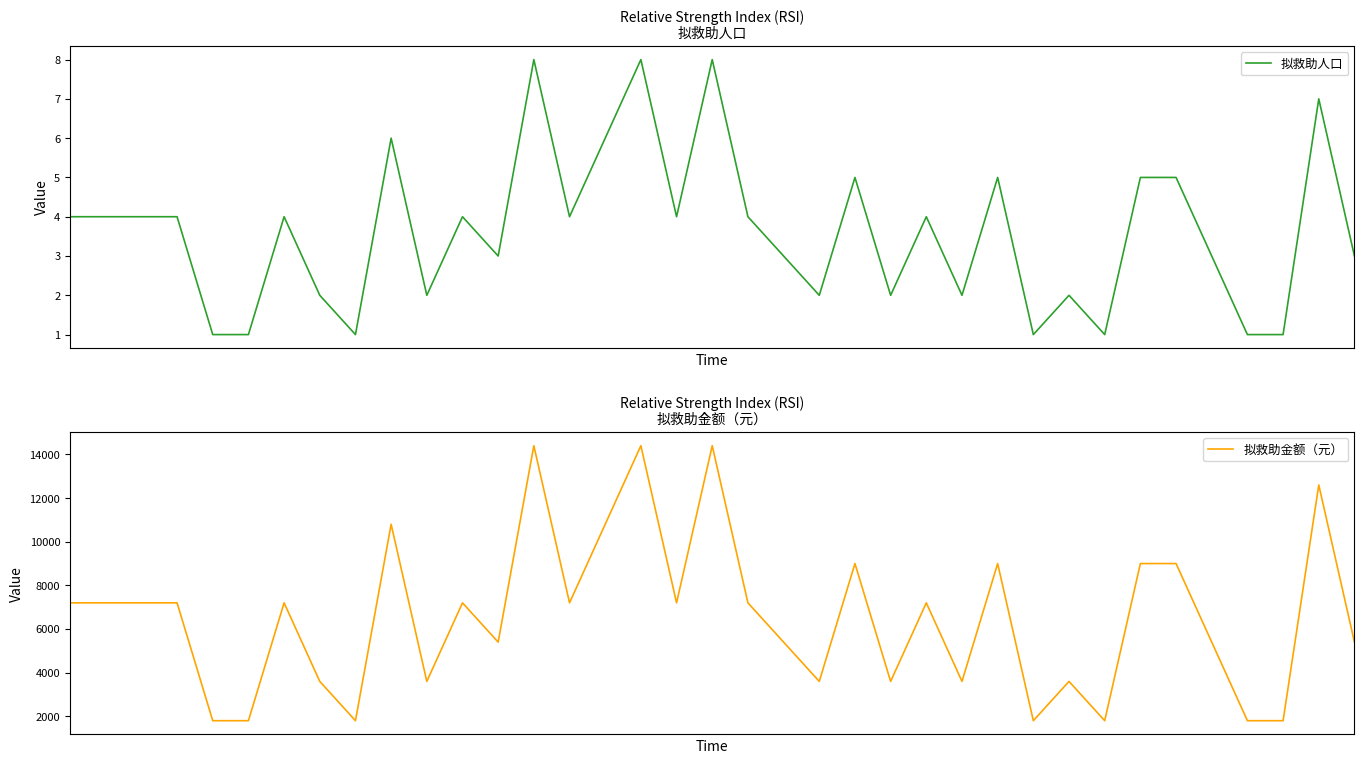

How many interior local peaks does the 拟救助金额（元） series have?

11